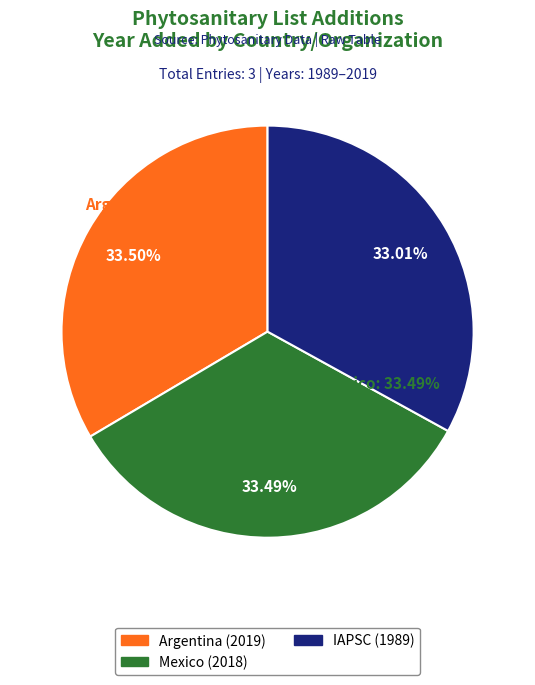

To the nearest percent, what percentage of the pie is IAPSC?

33%